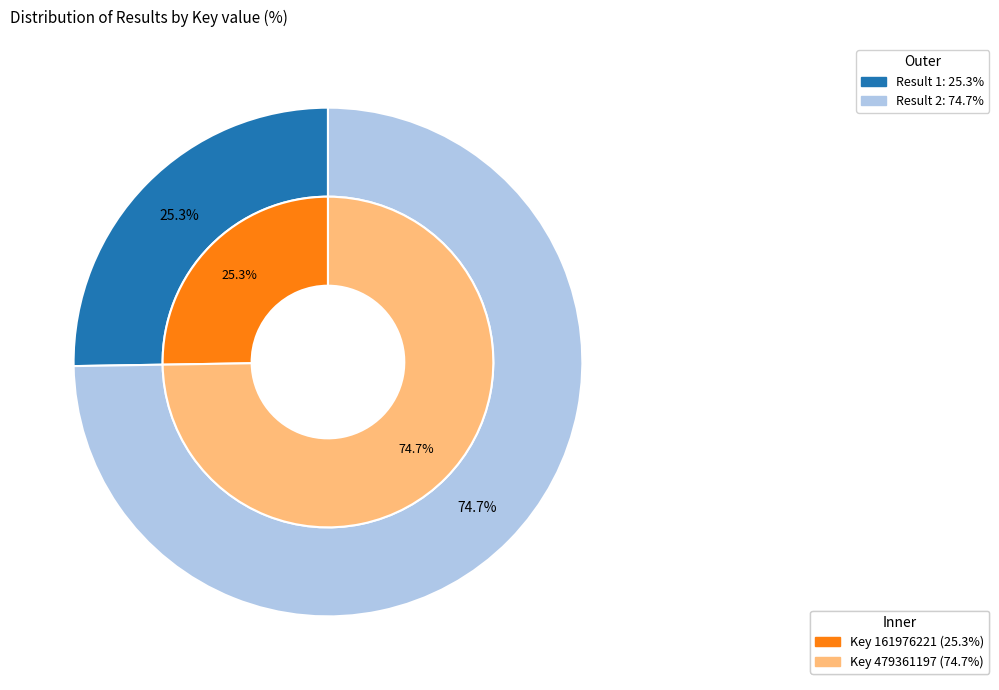

True or false: 2 accounts for 68% of the total.

False